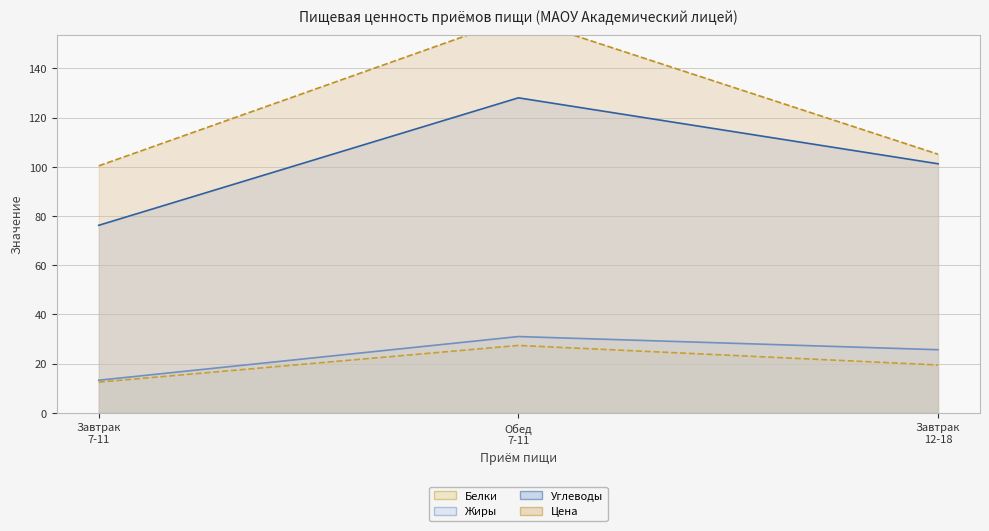

What position from the right is Обед
7-11?

2